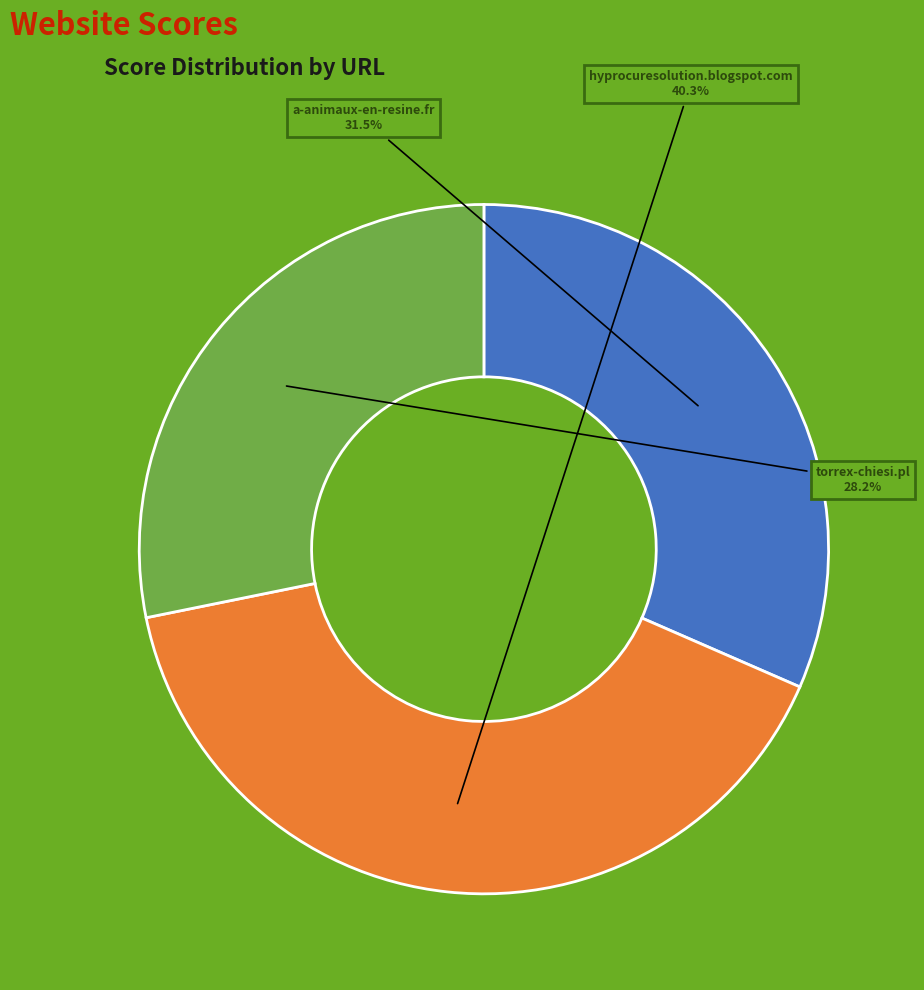

Is there a majority slice in this chart?

No